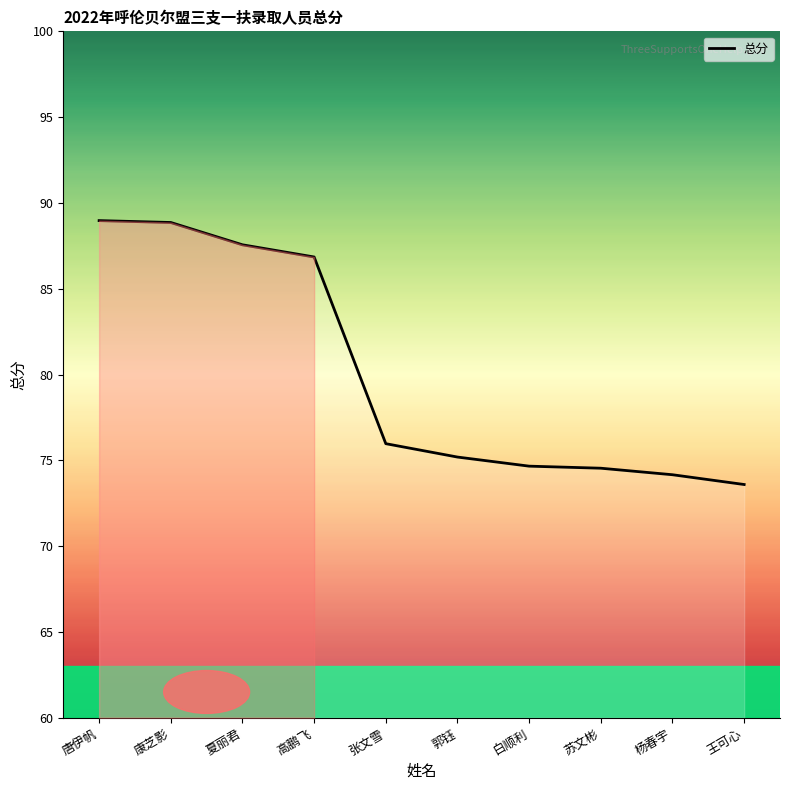

True or false: the data shows 74.7 at 白顺利.

True